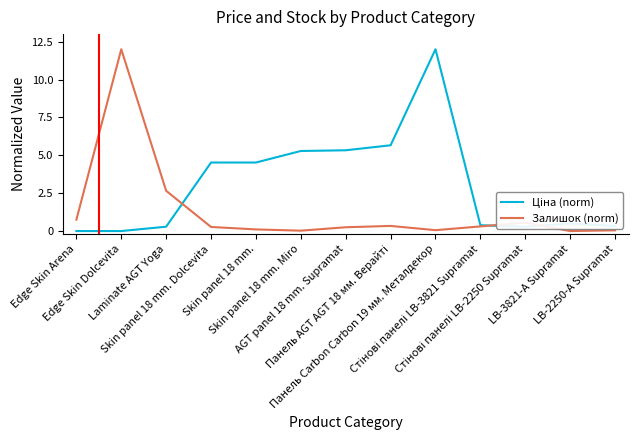

What position from the left is Панель AGT AGT 18 мм. Верайті?

8